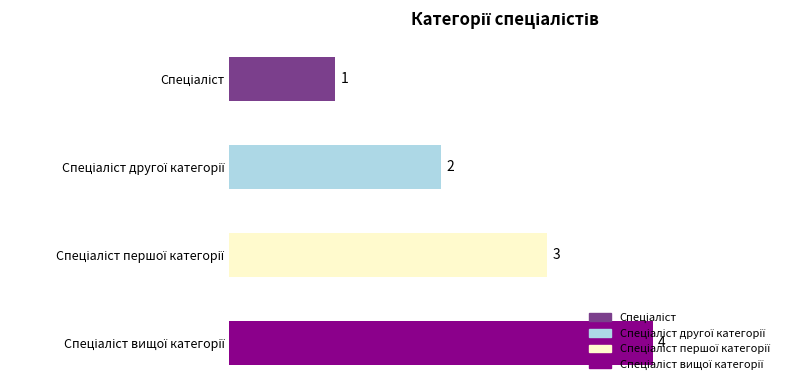

What is the sum of all values?

10